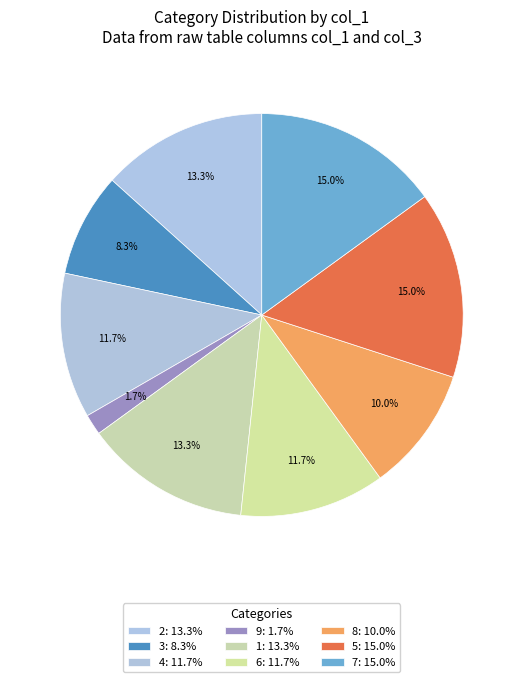

What percentage is the 5 slice, to the nearest percent?

15%